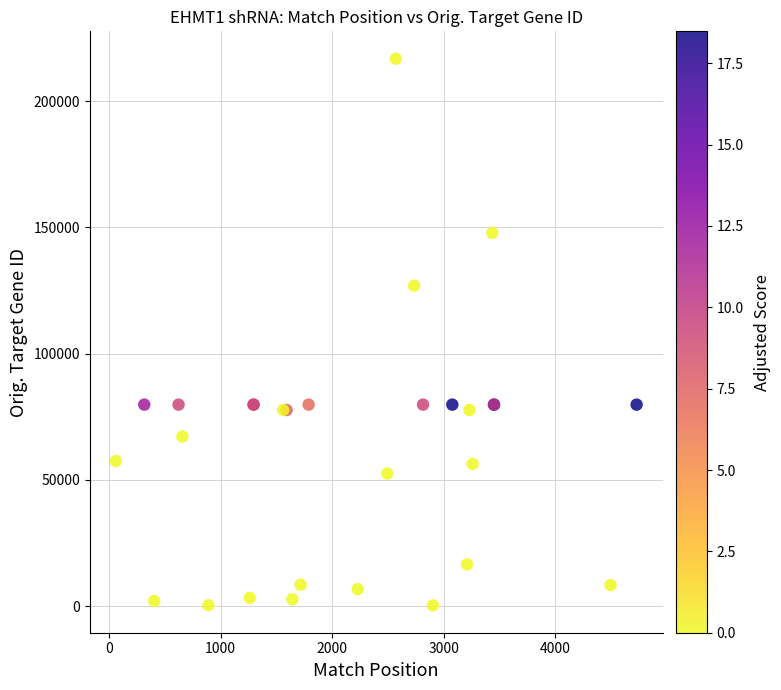

What Y value in the scatter plot is closest to 108550?

126868